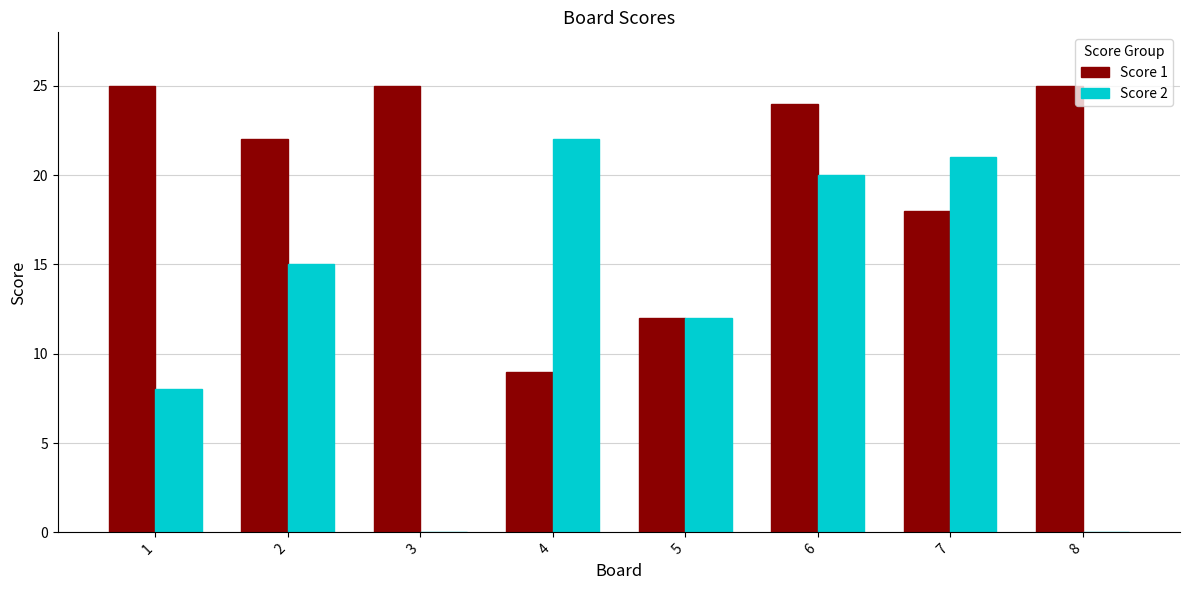

The value of Score 2 at 2 is 24. True or false?

False